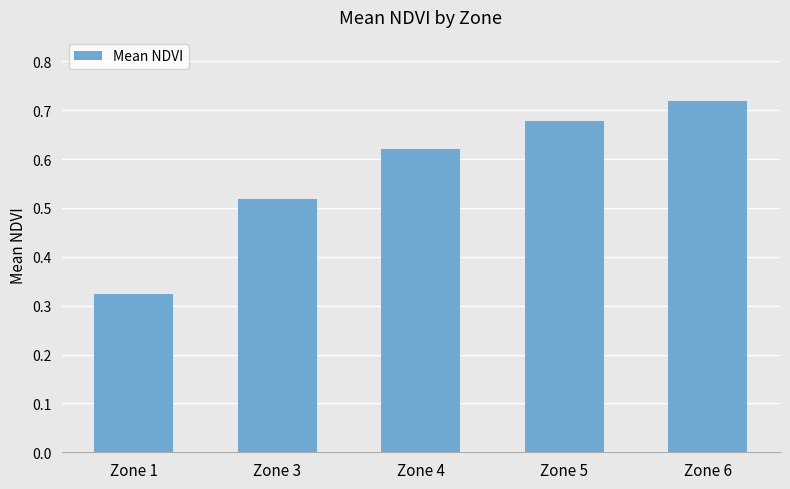

At which category does the chart reach its peak across all series?

Zone 6